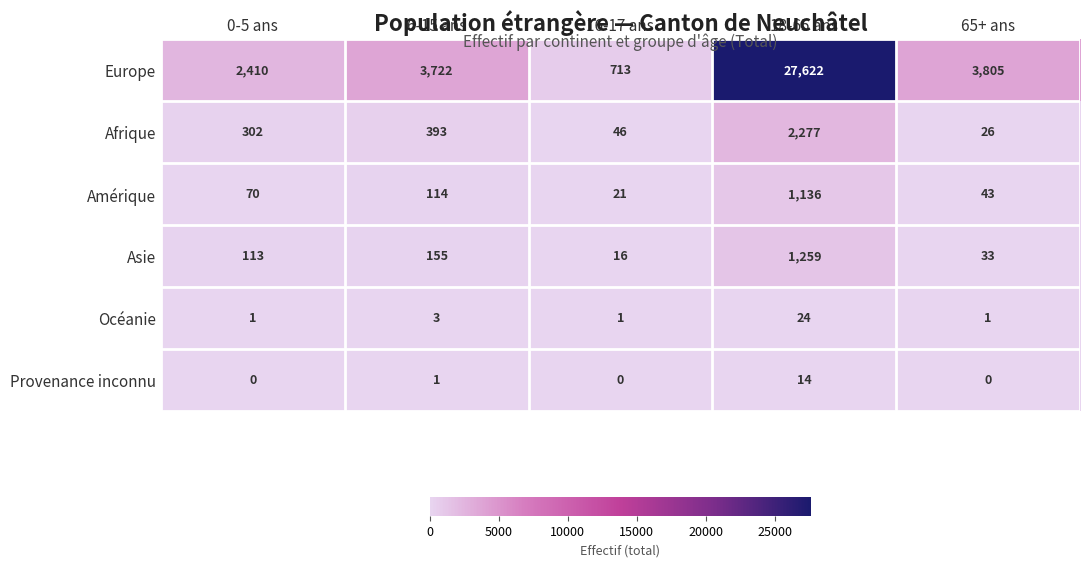

Reading left to right, list all the values displayed in this chart.

Europe: 0-5 ans=2410	6-15 ans=3722	16-17 ans=713	18-65 ans=27622	65+ ans=3805
Afrique: 0-5 ans=302	6-15 ans=393	16-17 ans=46	18-65 ans=2277	65+ ans=26
Amérique: 0-5 ans=70	6-15 ans=114	16-17 ans=21	18-65 ans=1136	65+ ans=43
Asie: 0-5 ans=113	6-15 ans=155	16-17 ans=16	18-65 ans=1259	65+ ans=33
Océanie: 0-5 ans=1	6-15 ans=3	16-17 ans=1	18-65 ans=24	65+ ans=1
Provenance inconnu: 0-5 ans=0	6-15 ans=1	16-17 ans=0	18-65 ans=14	65+ ans=0